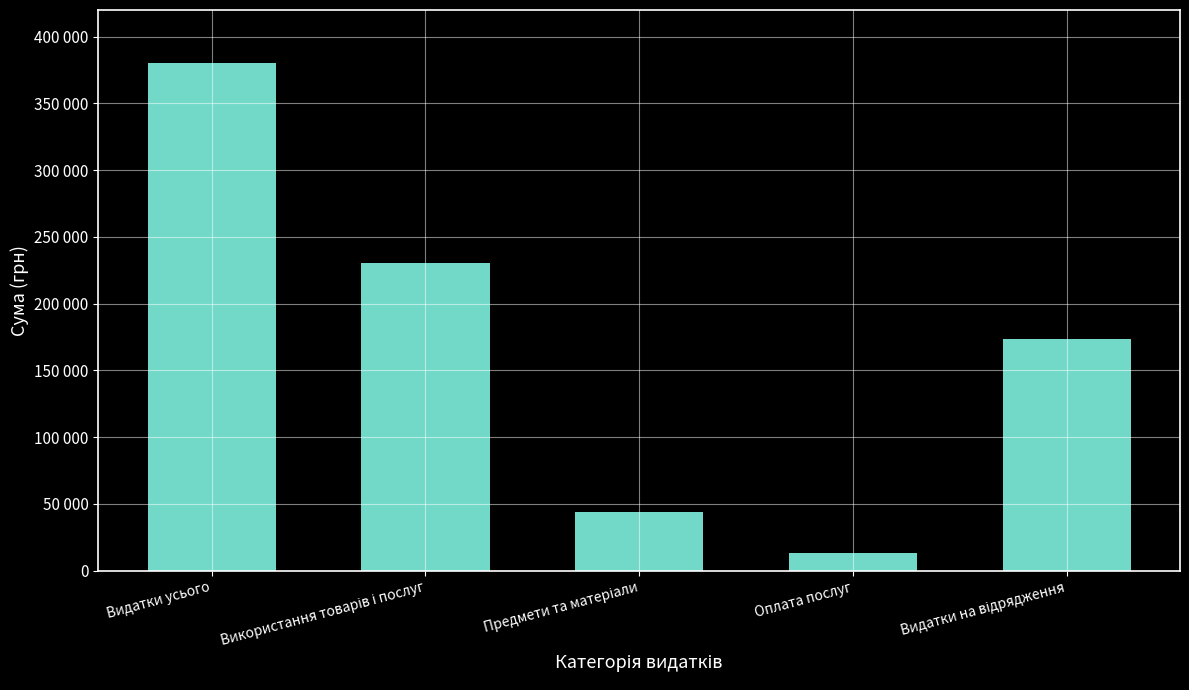

What is the label of the 1st bar from the left?

Видатки усього